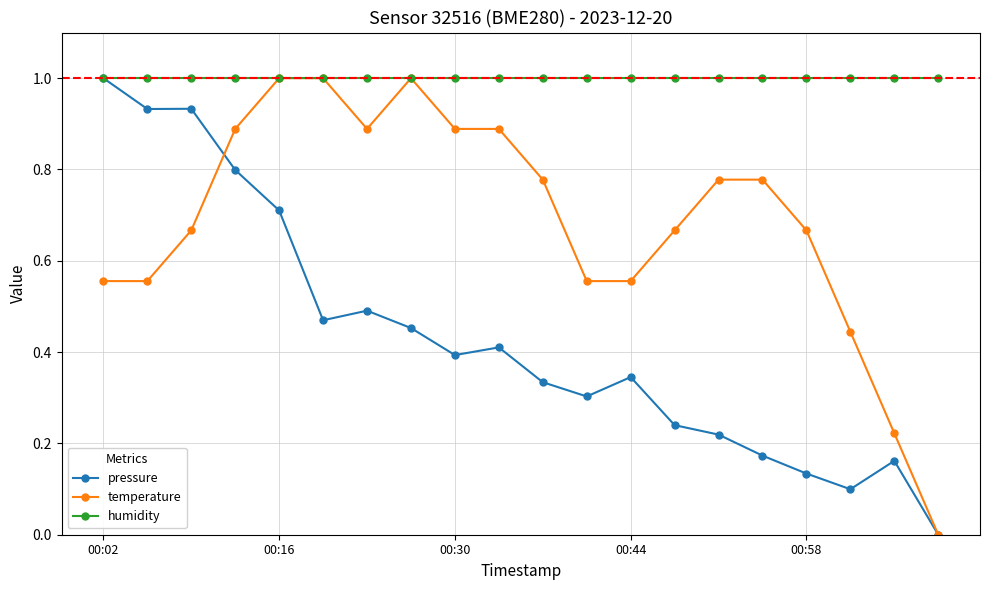

What is the maximum value shown in the chart?

1.0